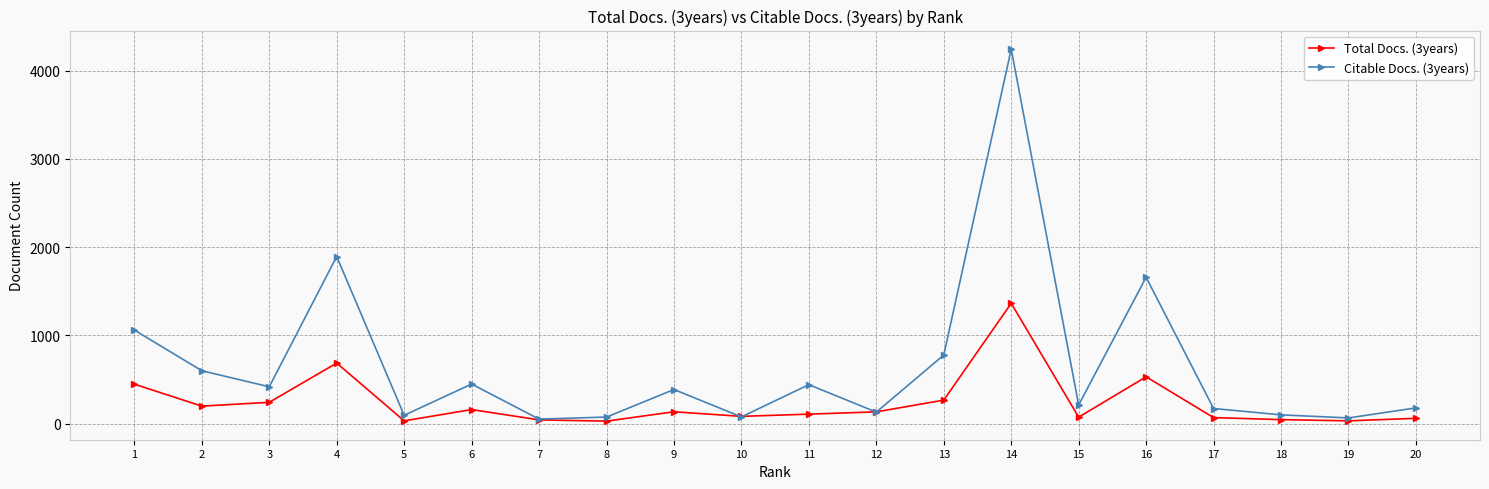

Which category has the highest value across all series?

14